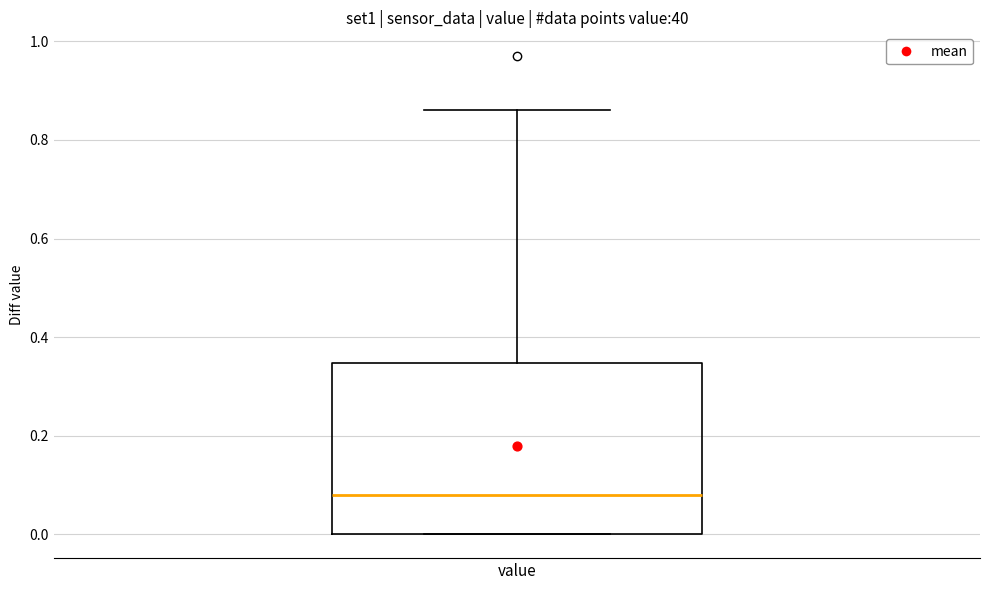

Where is the upper edge of the box for value on the y-axis? The values are not printed on the chart, so give them approximately, as read against the axis.

0.34